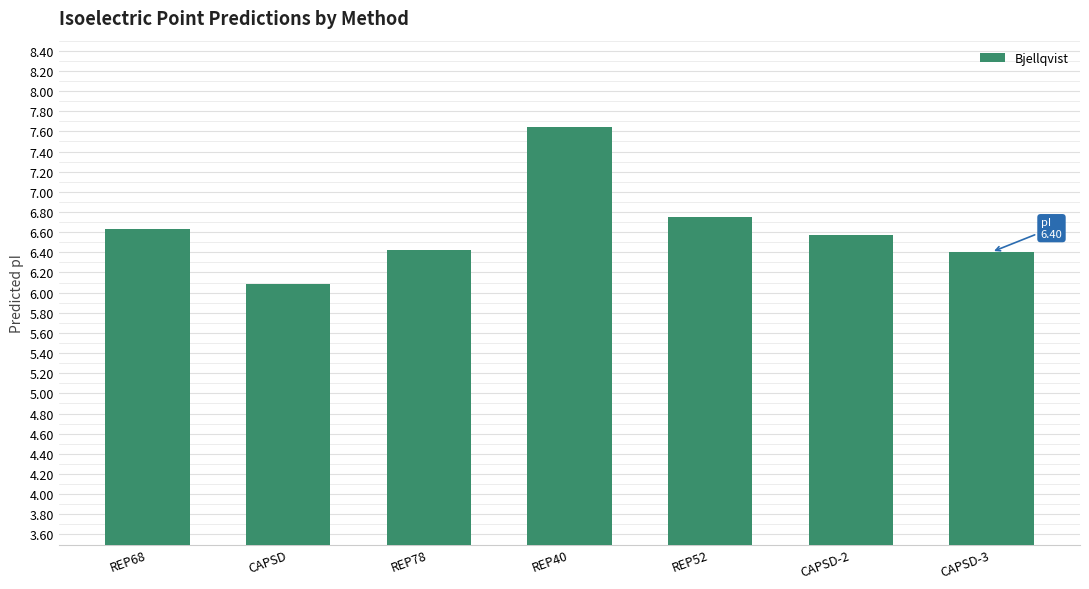

Which label corresponds to the smallest value in the chart?

CAPSD